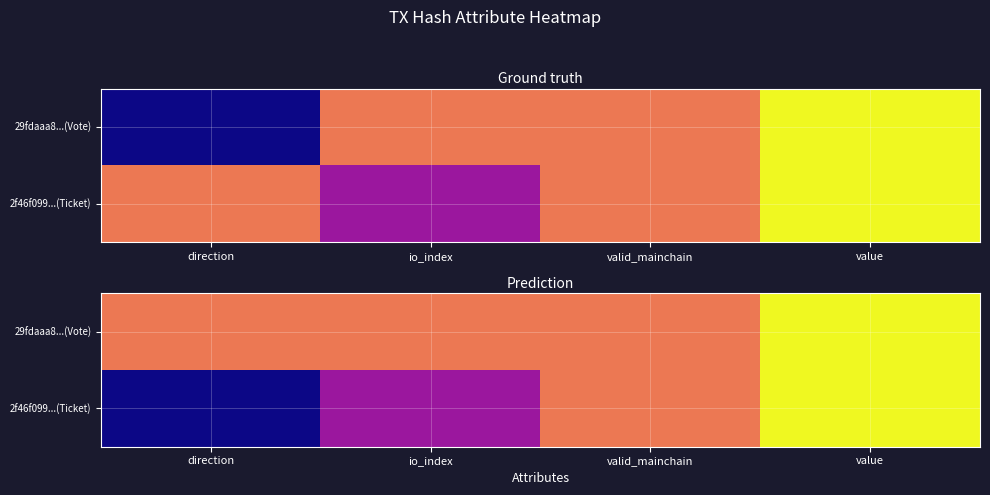

What is the maximum value shown in the chart?

2